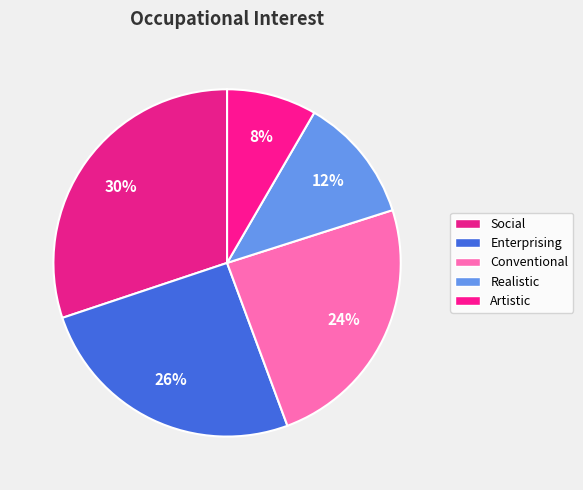

Between Conventional and Artistic, which is larger?

Conventional